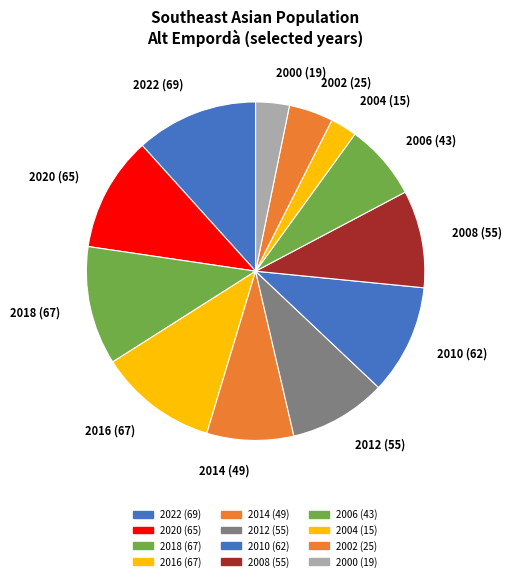

True or false: 2022 (69) accounts for 25% of the total.

False